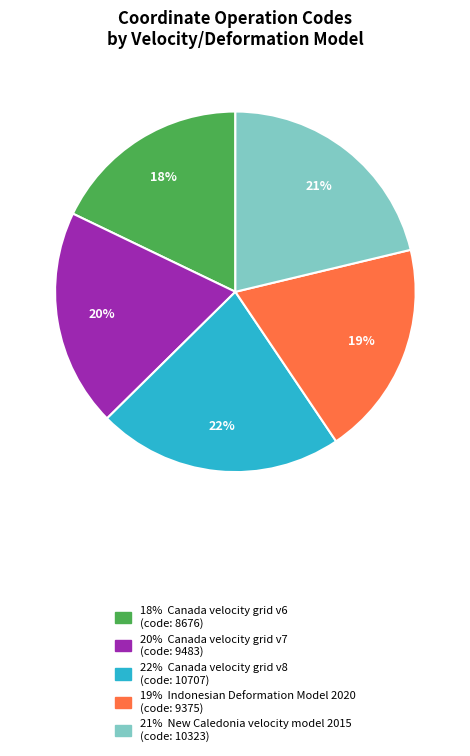

Does any single category account for the majority?

No